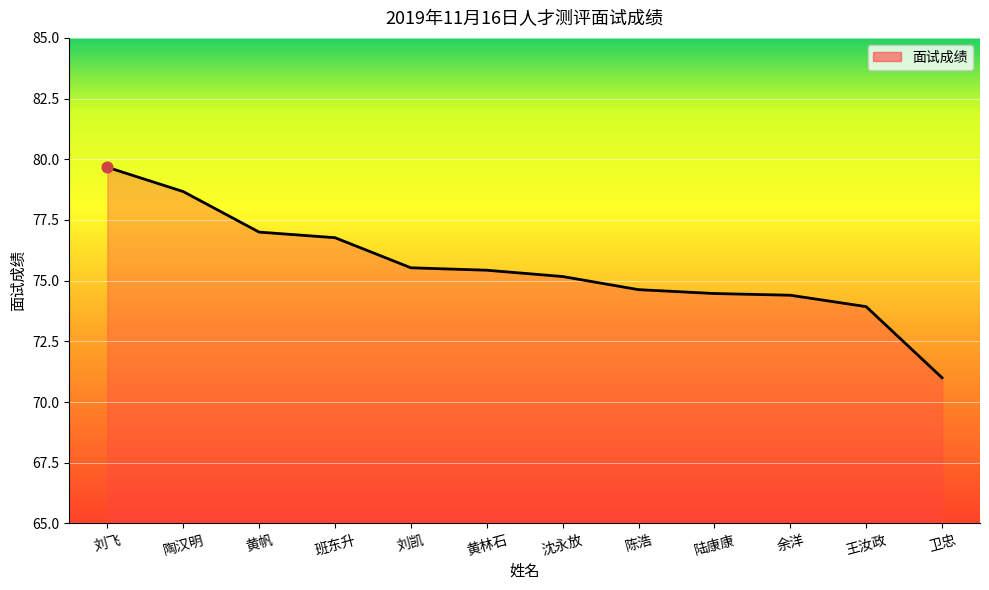

Between 班东升 and 陈浩, which is larger?

班东升